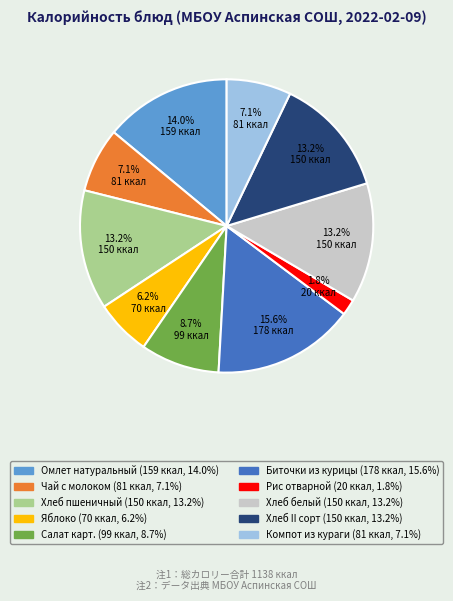

What percentage do Салат карт. and Чай с молоком together represent?

15.8%